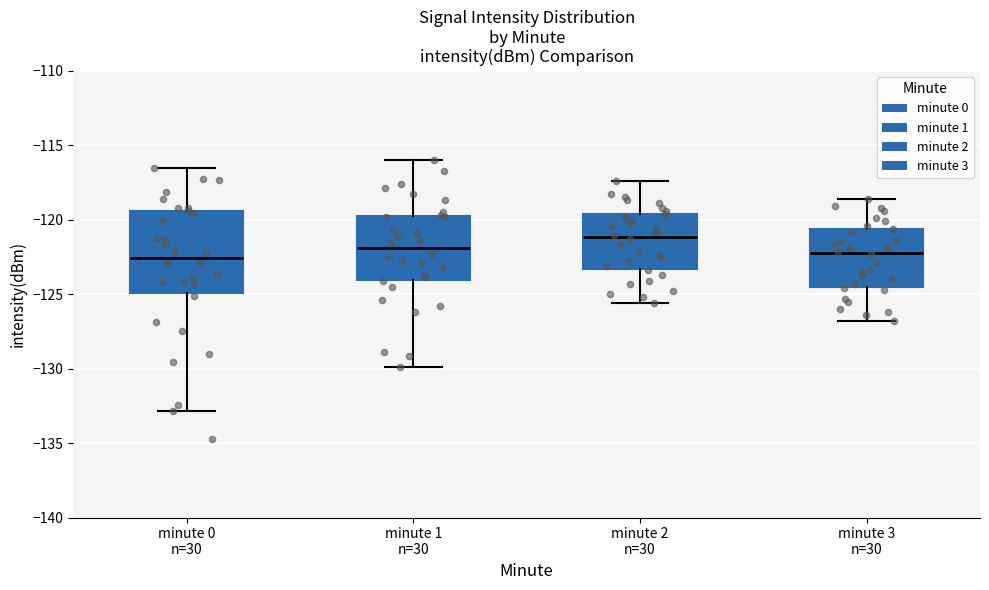

Reading left to right, transcribe this box plot: for each box, give where its median line is, the range the box spans, and where its two whiskers end, as read against the y-axis. The values are not printed on the chart, so give them approximately, as read against the axis.

minute 0 n=30: median -122.5, box -125.0 to -119.5, whiskers -133.0 to -116.5
minute 1 n=30: median -122.0, box -124.0 to -119.5, whiskers -130.0 to -116.0
minute 2 n=30: median -121.0, box -123.5 to -119.5, whiskers -125.5 to -117.5
minute 3 n=30: median -122.0, box -124.5 to -120.5, whiskers -127.0 to -118.5